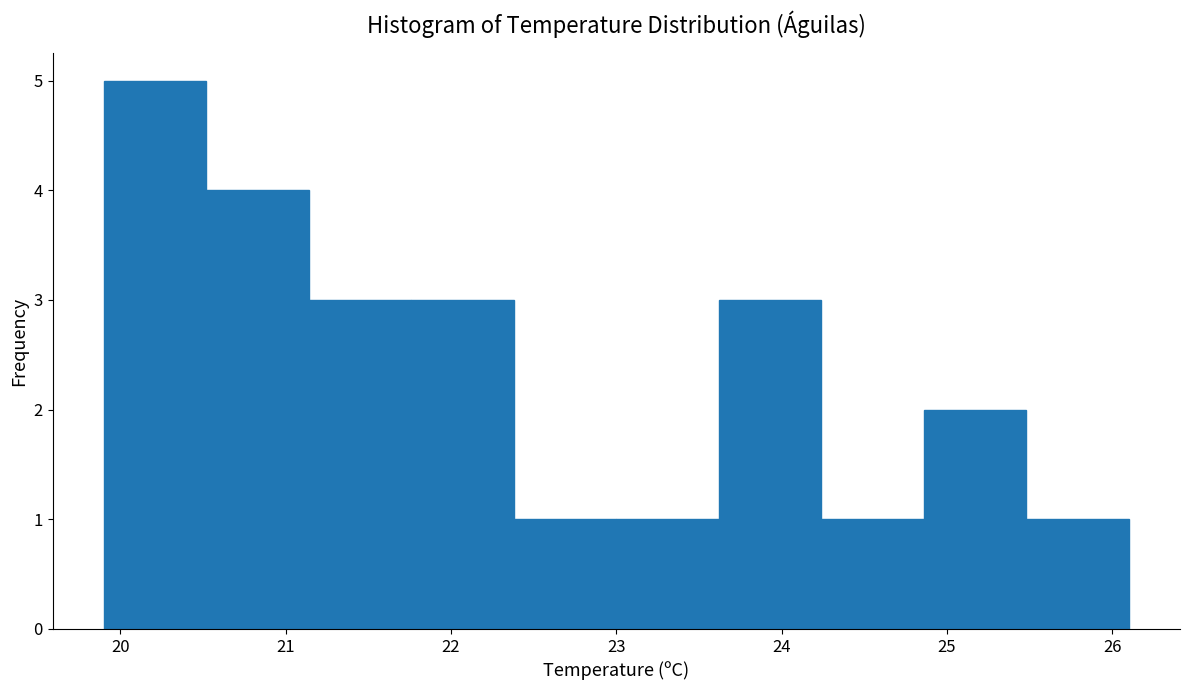

Reading left to right, list every bar in this chart as the range it spans on the x-axis followed by its height. Neither the bar edges nor the heights are printed on the chart, so give them approximately, as read against the axes.

19.90 to 20.52: 5
20.52 to 21.14: 4
21.14 to 21.76: 3
21.76 to 22.38: 3
22.38 to 23.00: 1
23.00 to 23.62: 1
23.62 to 24.24: 3
24.24 to 24.86: 1
24.86 to 25.48: 2
25.48 to 26.10: 1